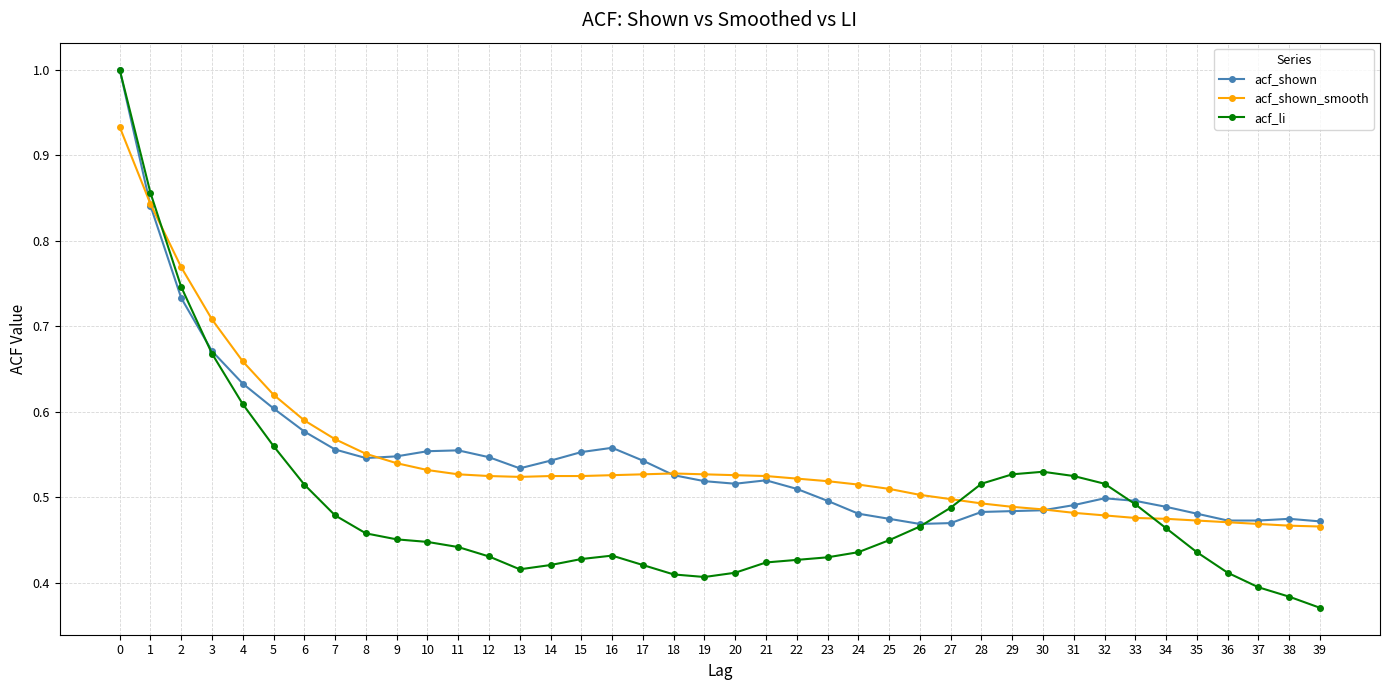

The acf_li series shows 0.4 at 1. True or false?

False